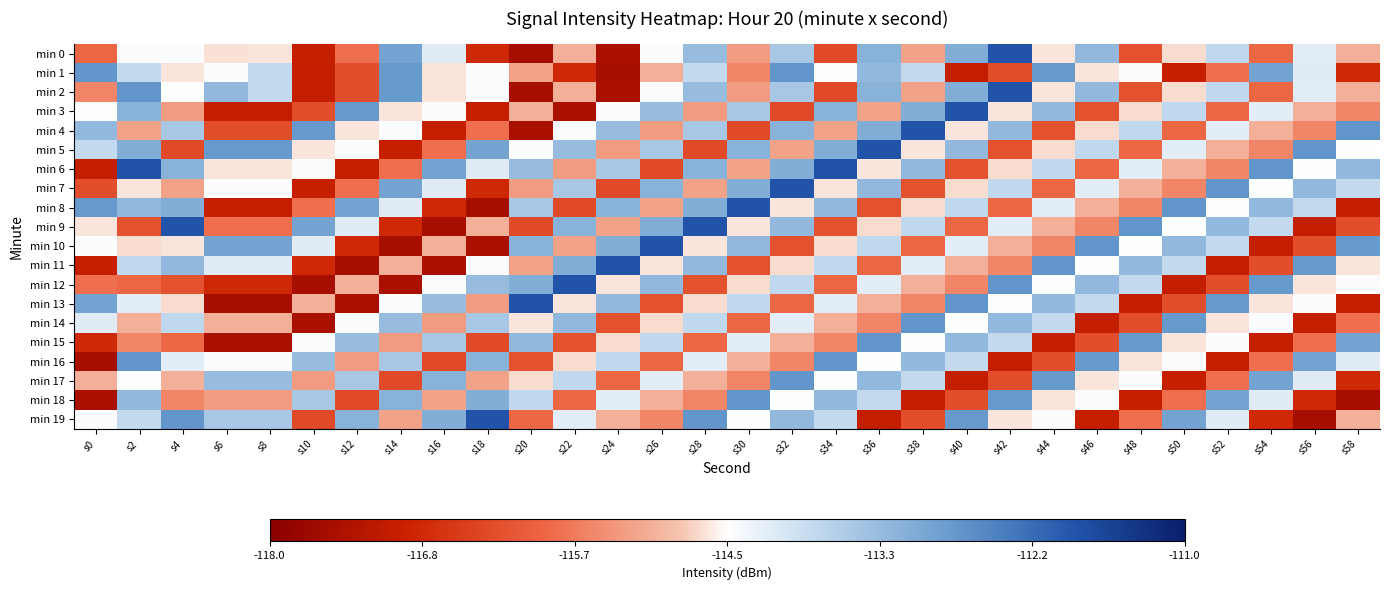

At which category does the chart reach its minimum across all series?

s20